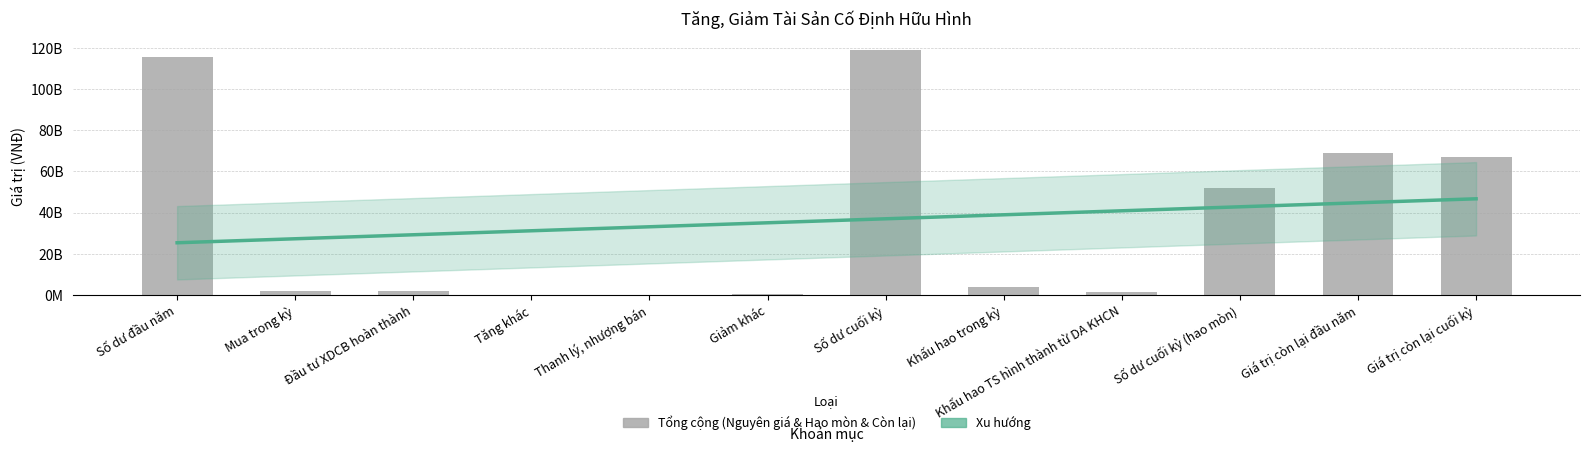

Which has a higher value, Khấu hao trong kỳ or Tăng khác?

Khấu hao trong kỳ